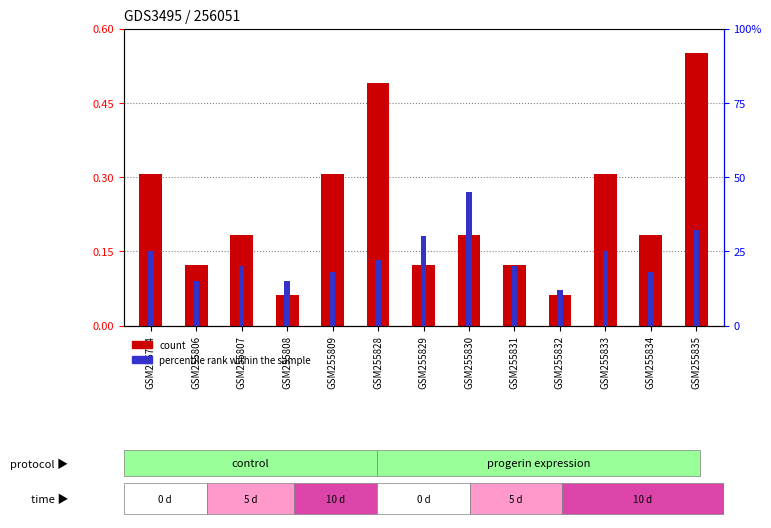

What is the value of the count bar at the 3rd from the left?

0.2